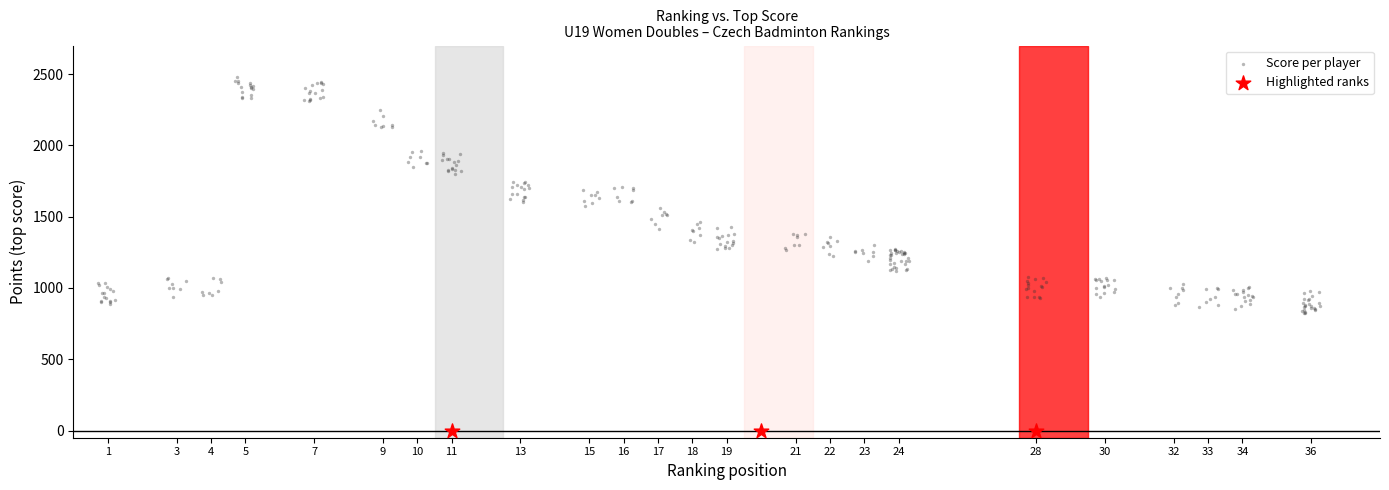

Which series reaches the maximum Y coordinate?

Score per player